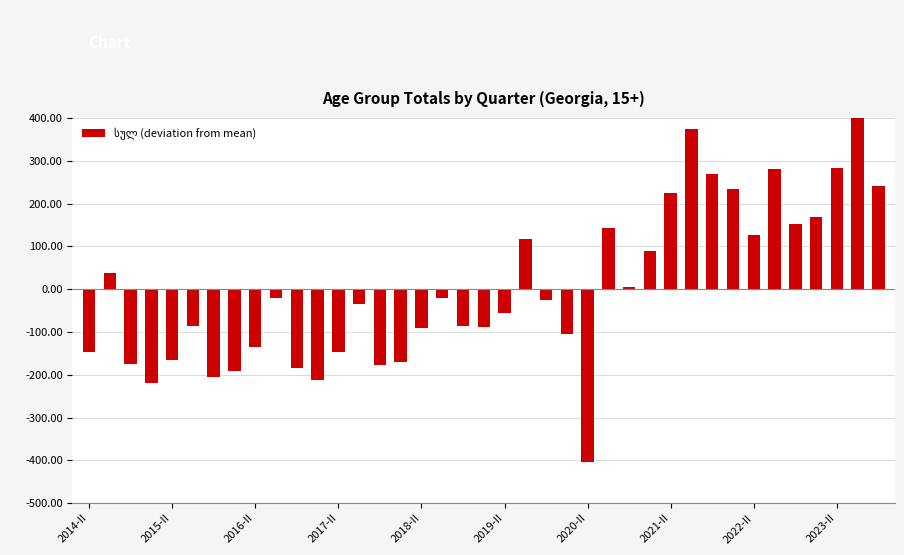

What is the difference between the second highest and minimum values?

777.2